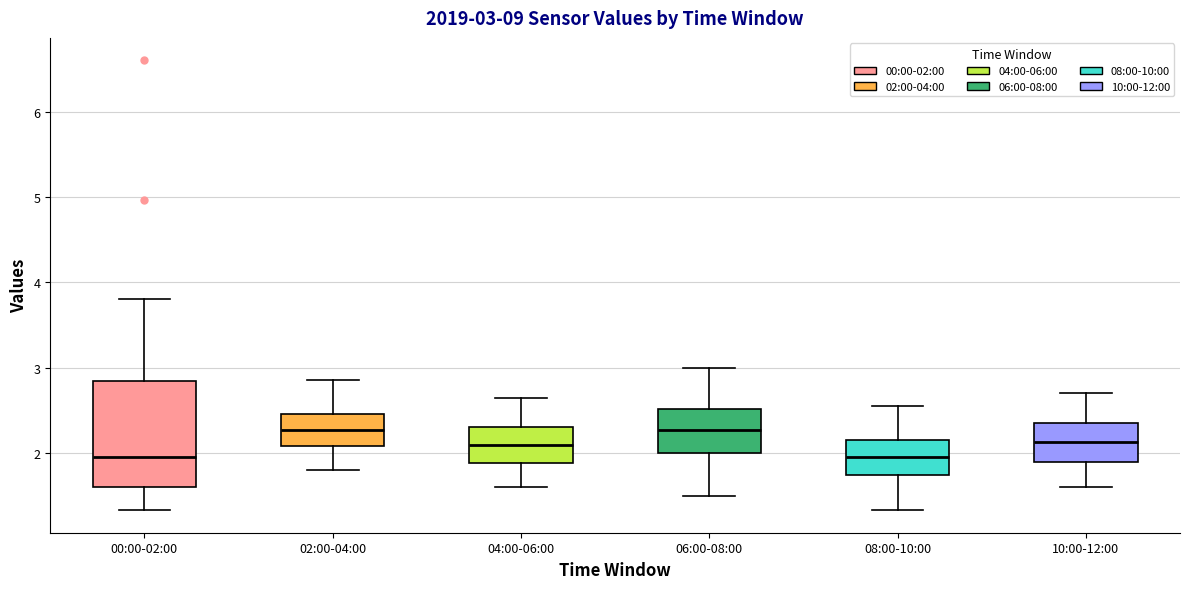

Comparing the boxes themselves (not the whiskers), which one is the tallest?

00:00-02:00